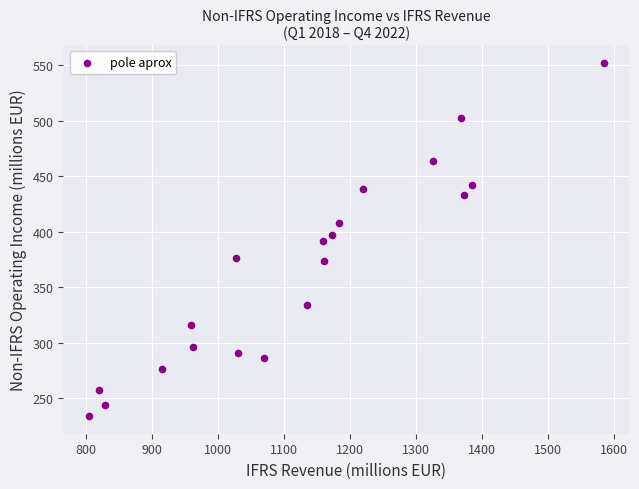

What is the range of X values (max minus min)?

779.4